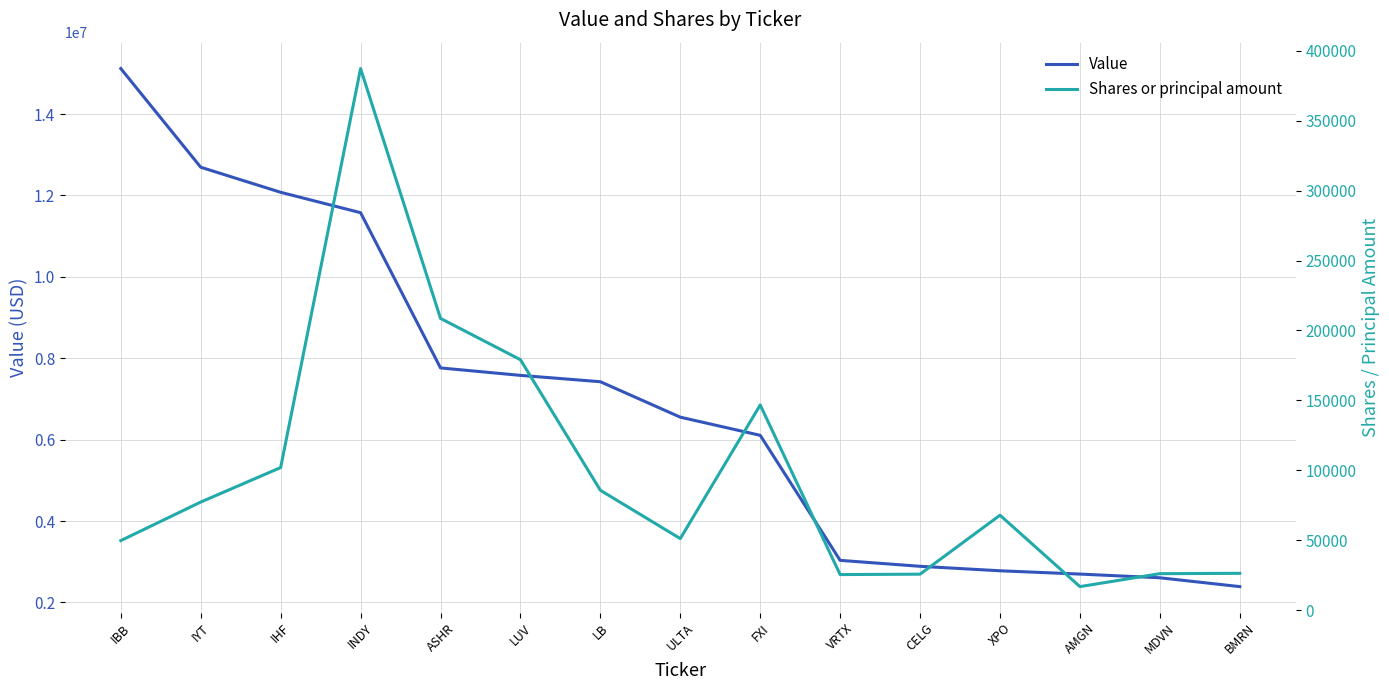

What is the label of the 14th point from the left?

MDVN